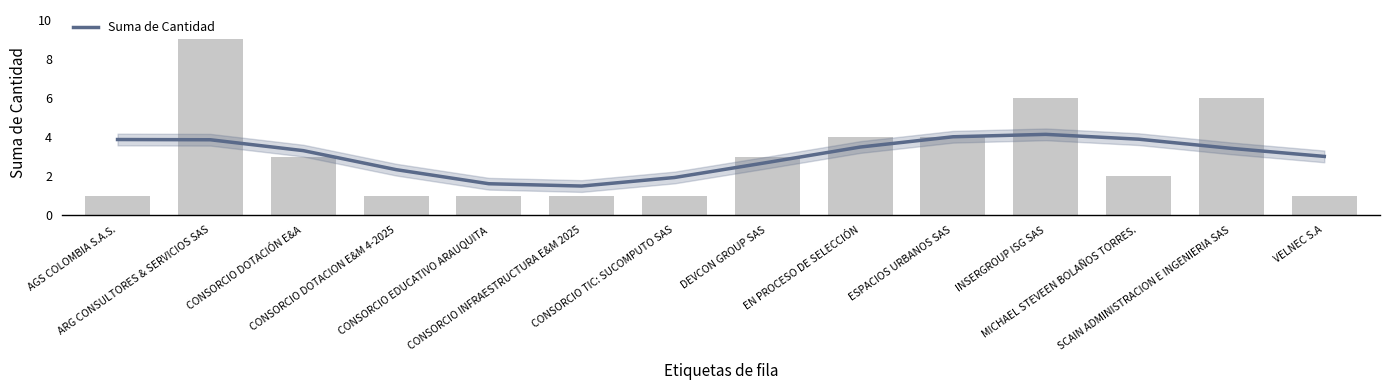

What is the value of the 13th bar from the left?

6